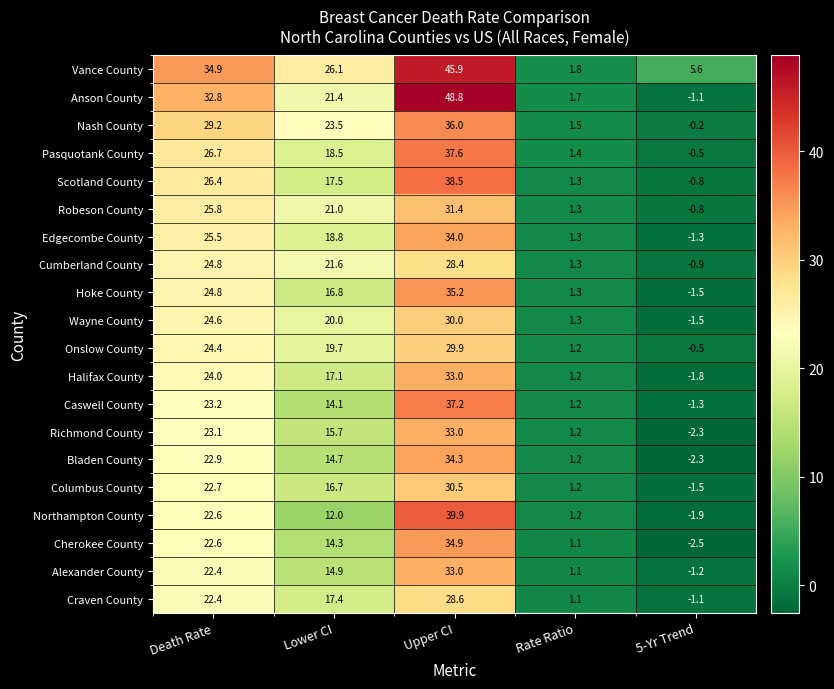

Rank the series at Lower CI from lowest to highest value.

Northampton County, Caswell County, Cherokee County, Bladen County, Alexander County, Richmond County, Columbus County, Hoke County, Halifax County, Craven County, Scotland County, Pasquotank County, Edgecombe County, Onslow County, Wayne County, Robeson County, Anson County, Cumberland County, Nash County, Vance County